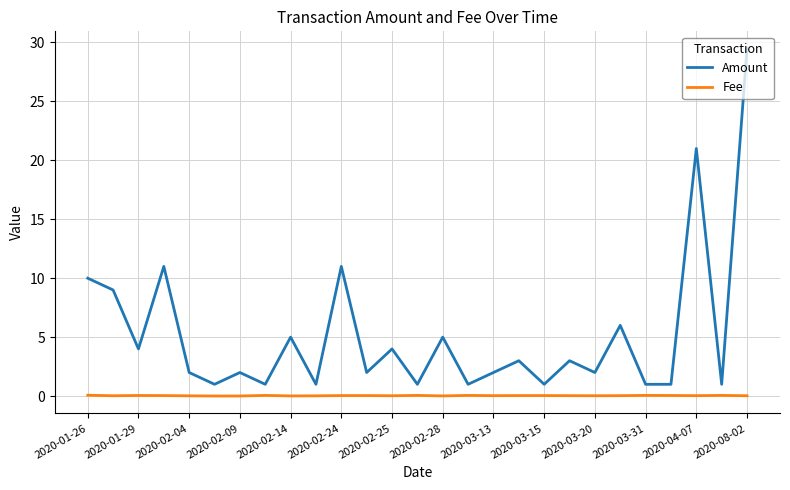

Rank the series by their maximum value, from highest to lowest.

Amount, Fee